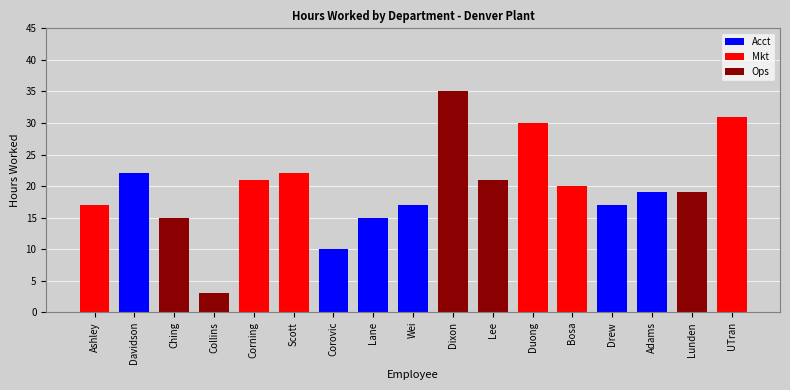

What is the sum of all Acct values?

100